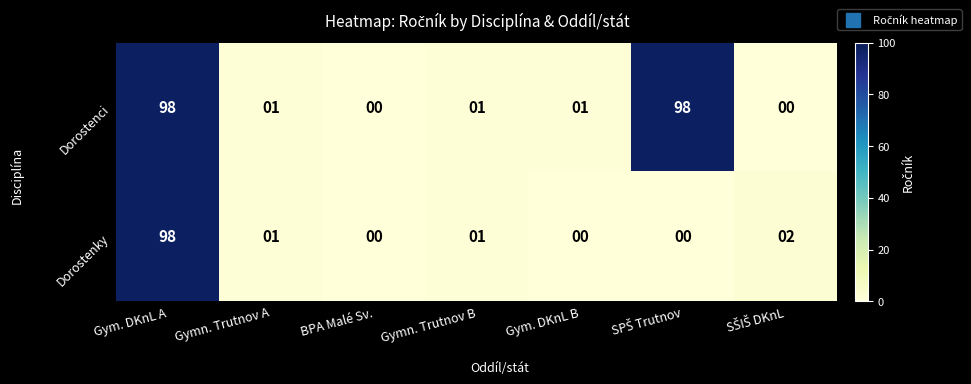

At which label does Dorostenky first exceed 1?

Gym. DKnL A